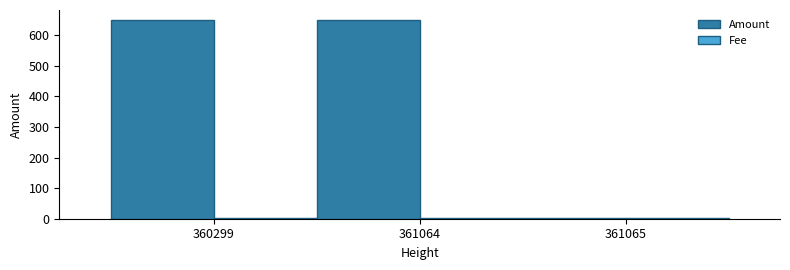

How many groups of bars are there?

3